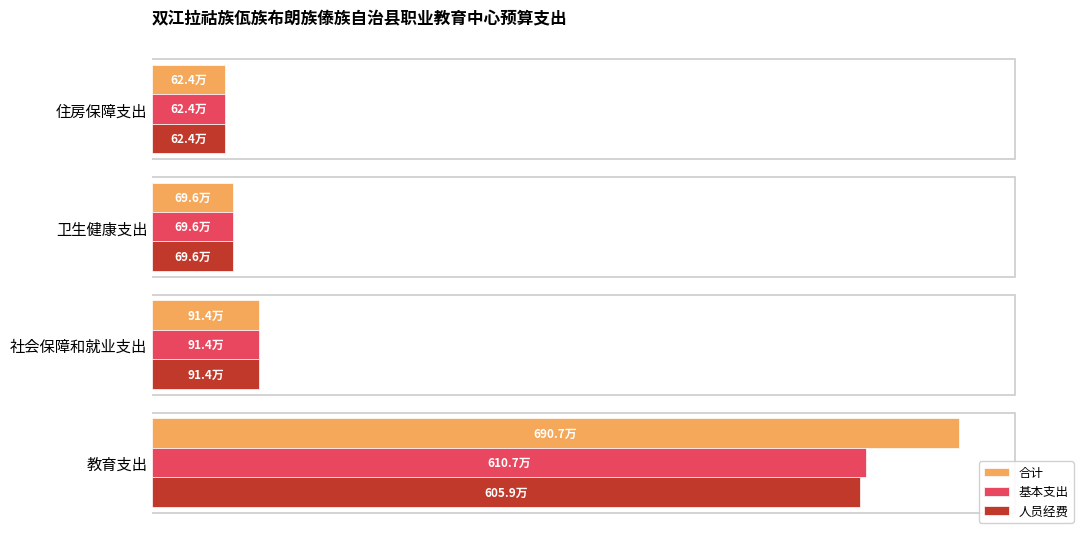

What is the sum of all 合计 values?

1.3